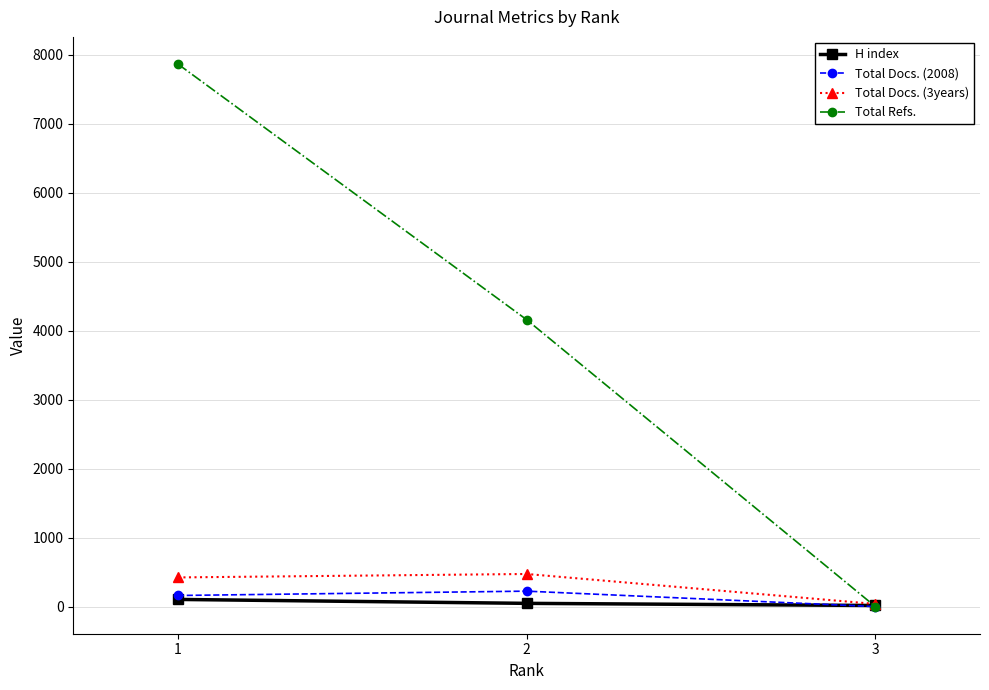

What are all the series names shown in the legend?

H index, Total Docs. (2008), Total Docs. (3years), Total Refs.